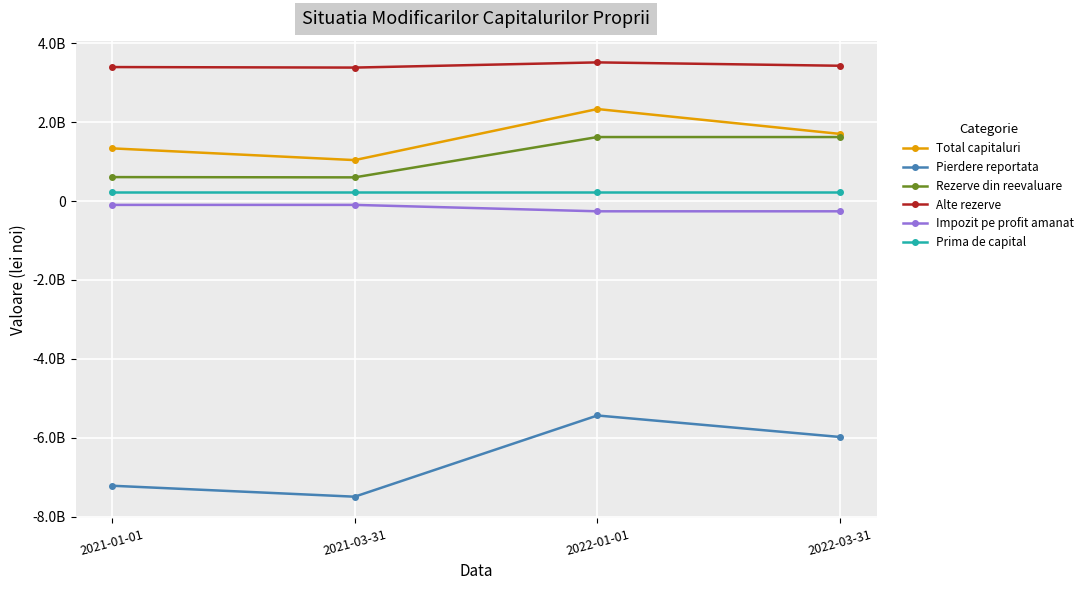

What is the label of the 1st point from the right?

2022-03-31